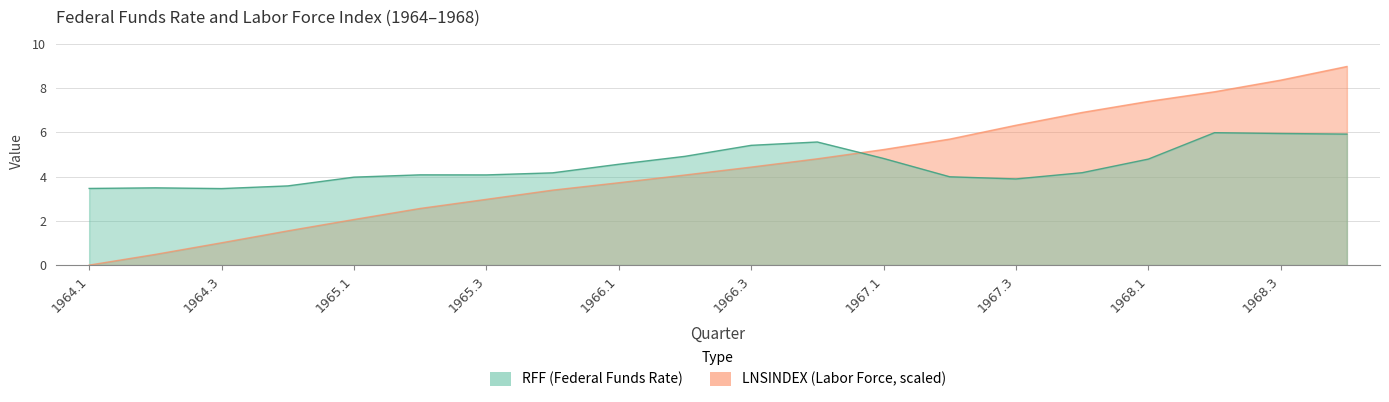

Rank the series at 1965.3 from highest to lowest value.

RFF, LNSINDEX